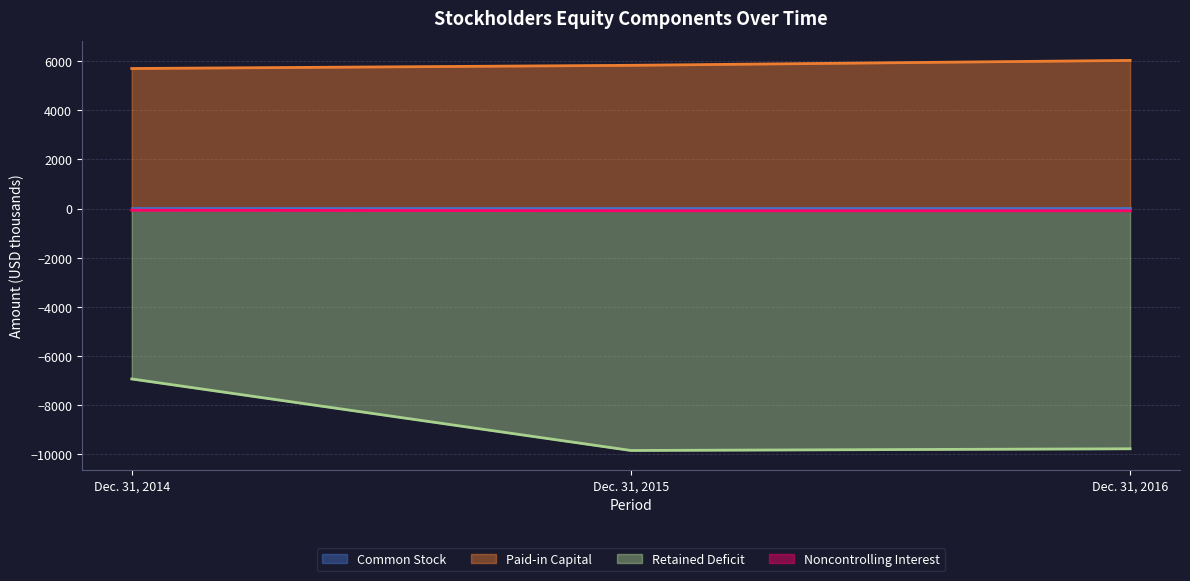

What is the value of the Noncontrolling Interest point at the 3rd from the left?

-89